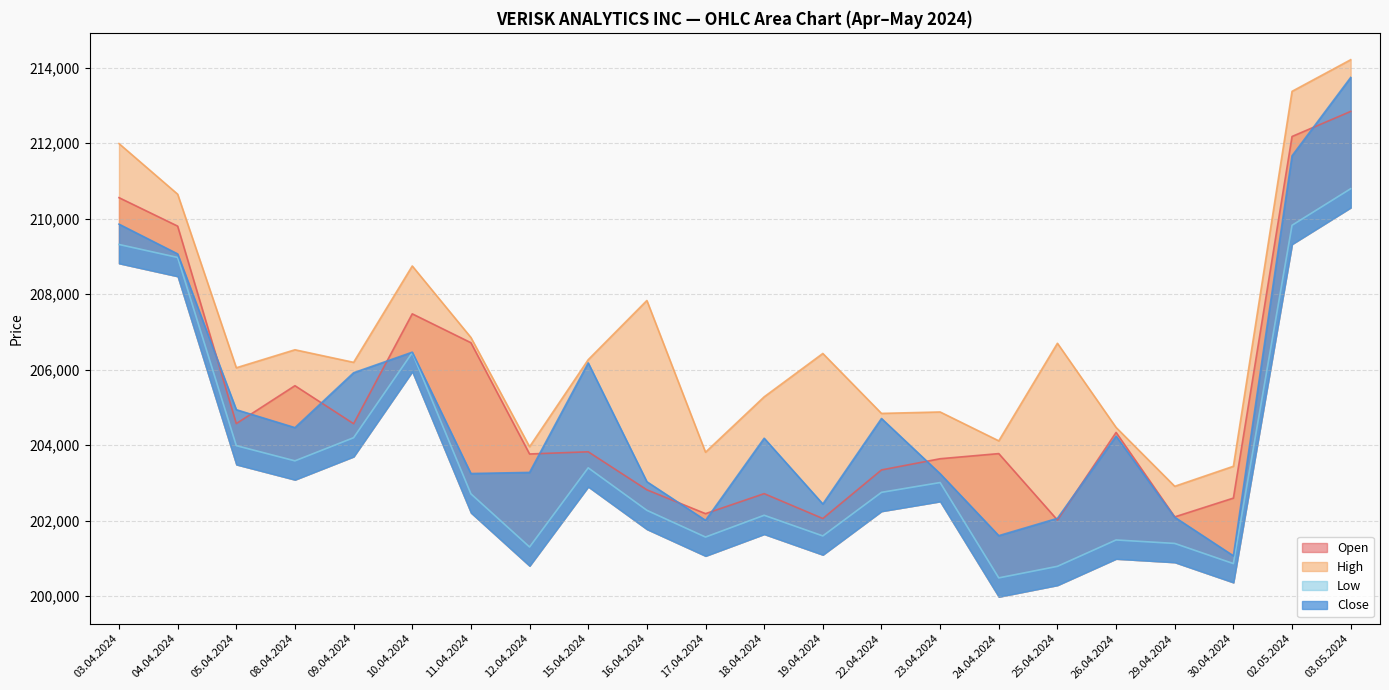

Is the value of Close at 11.04.2024 greater than the value of Low at 02.05.2024?

No